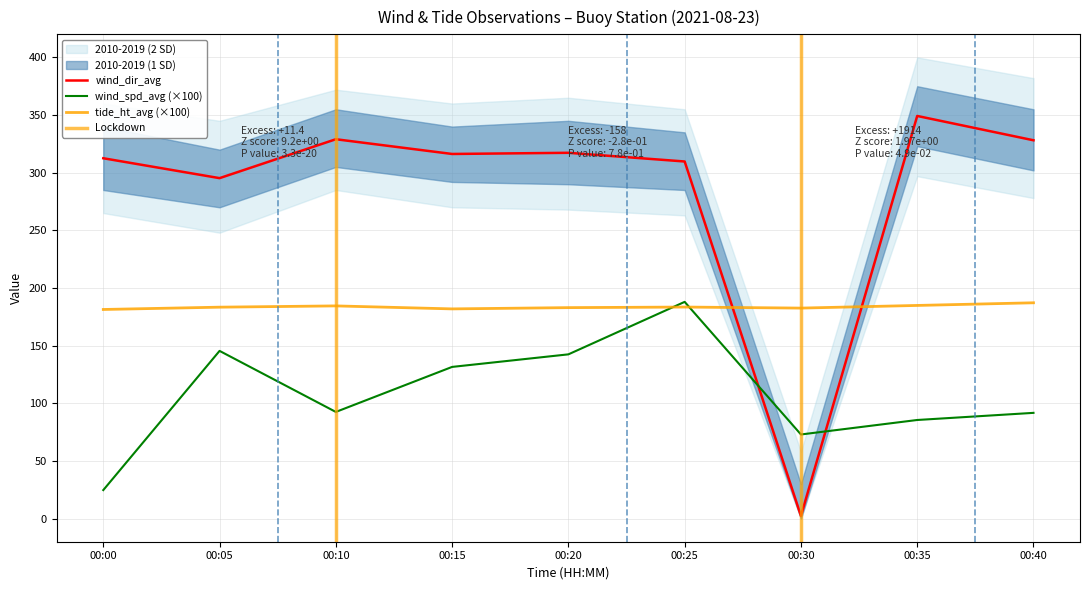

What is the difference between the second highest and second lowest values in the wind_dir_avg series?

33.7